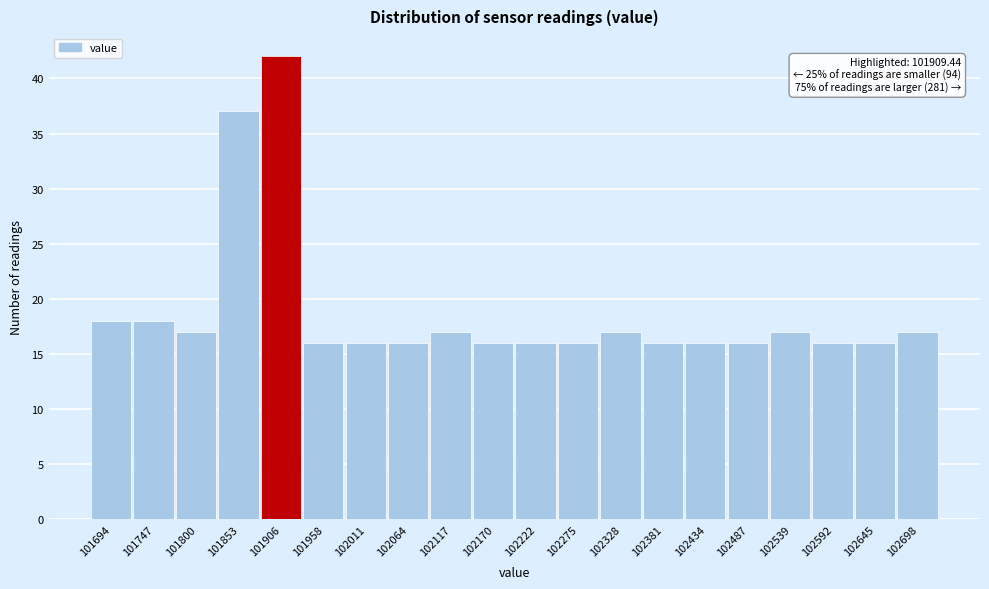

Reading right to left, list all the values displayed in this chart.

17	16	16	17	16	16	16	17	16	16	16	17	16	16	16	42	37	17	18	18